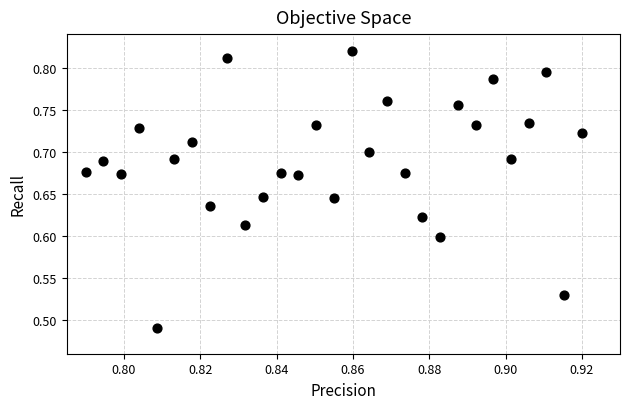

What is the range of Y values (max minus min)?

0.3